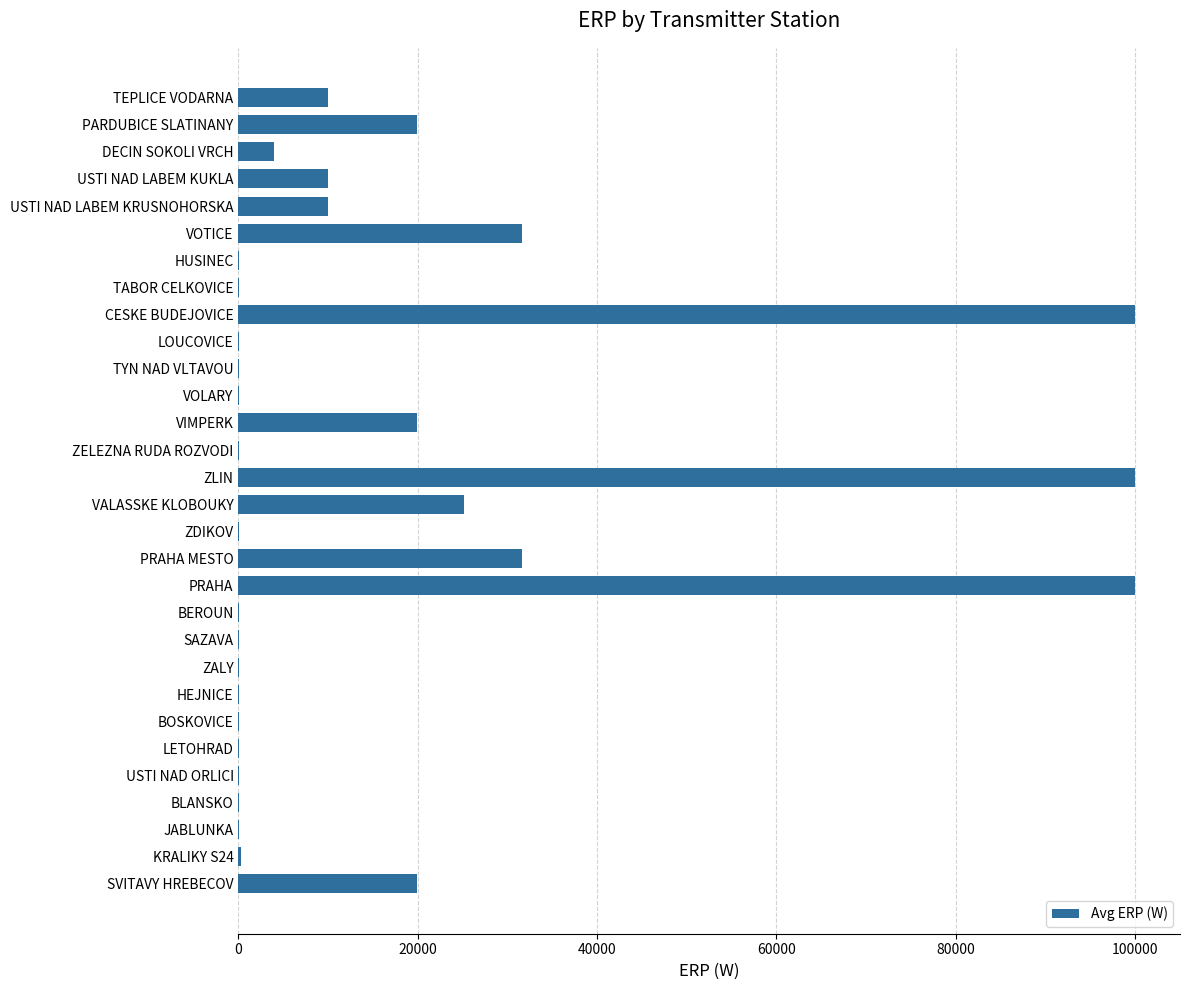

What is the greatest value displayed?

100000